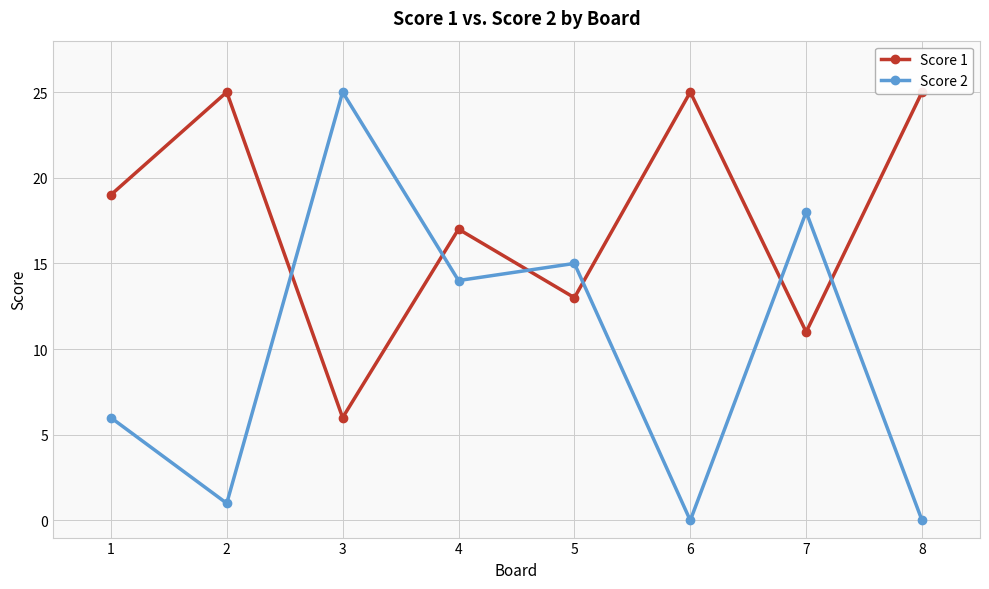

Where do Score 1 and Score 2 first cross each other?

2 and 3